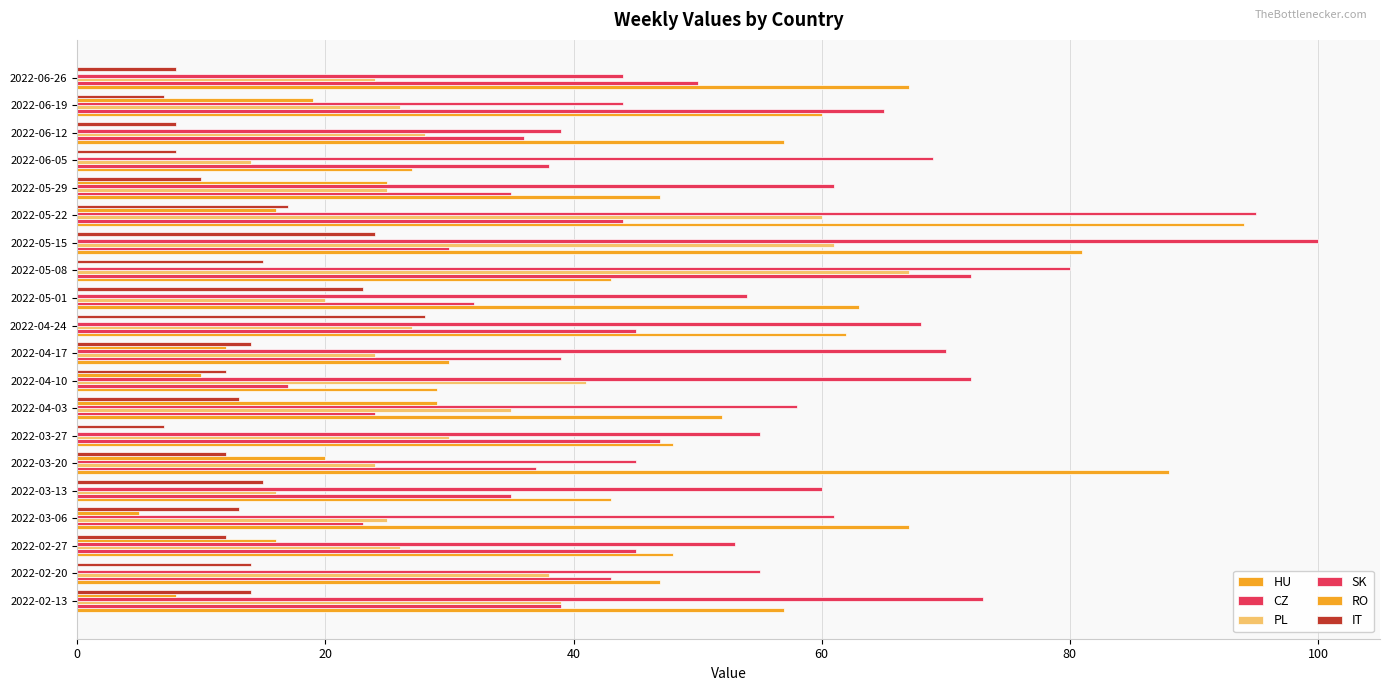

What is the sum of all SK values?

1256